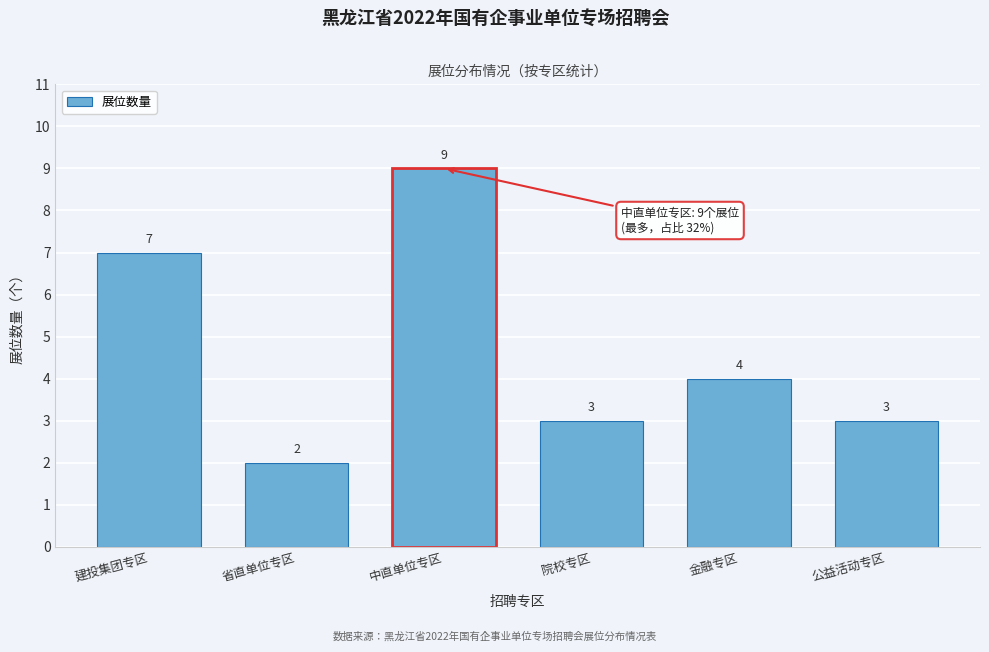

Reading left to right, transcribe all the data shown in this chart.

7	2	9	3	4	3